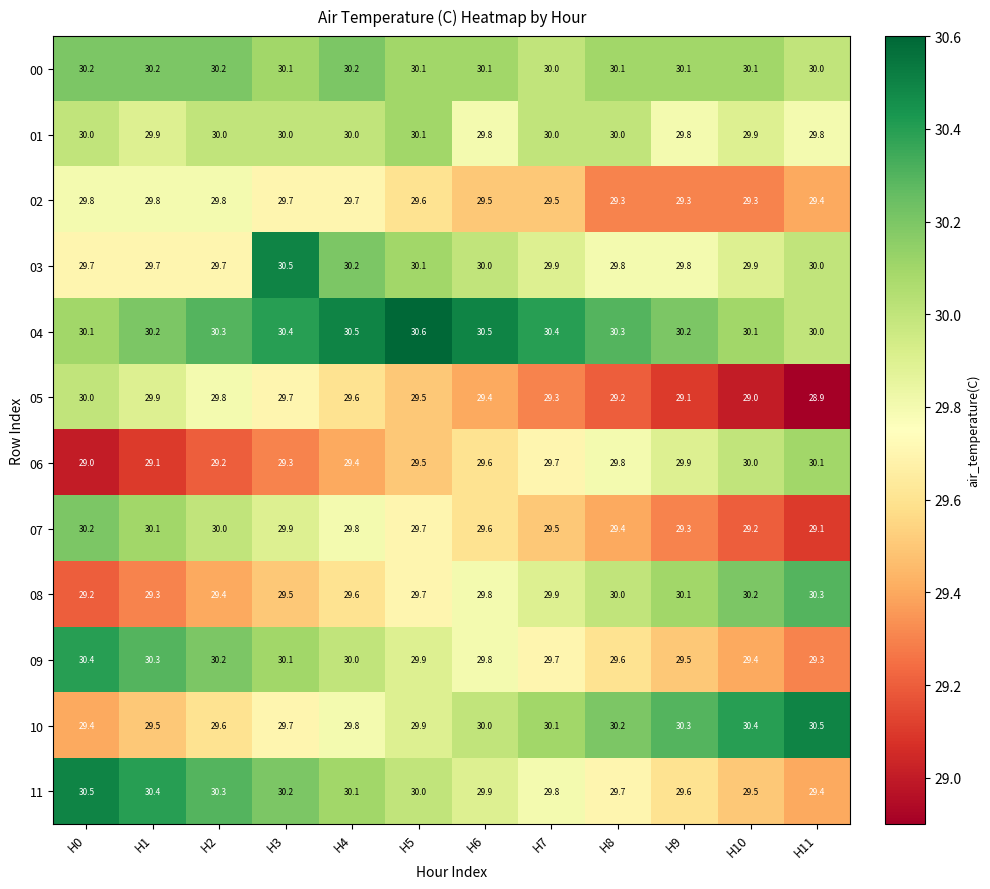

The value of 08 at H5 is 10.5. True or false?

False